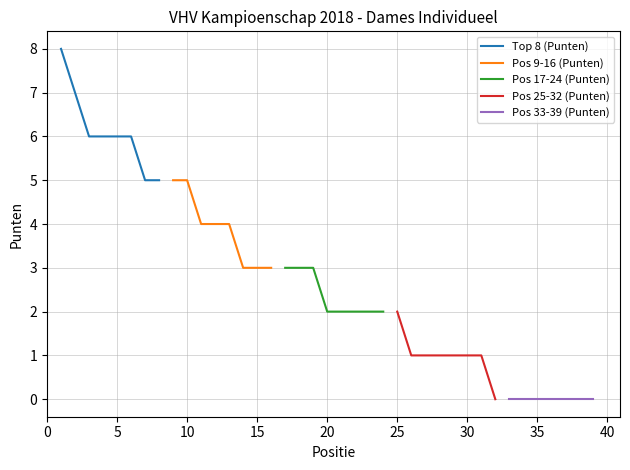

What is the difference between the maximum and minimum values in the Pos 9-16 (Punten) series?

2